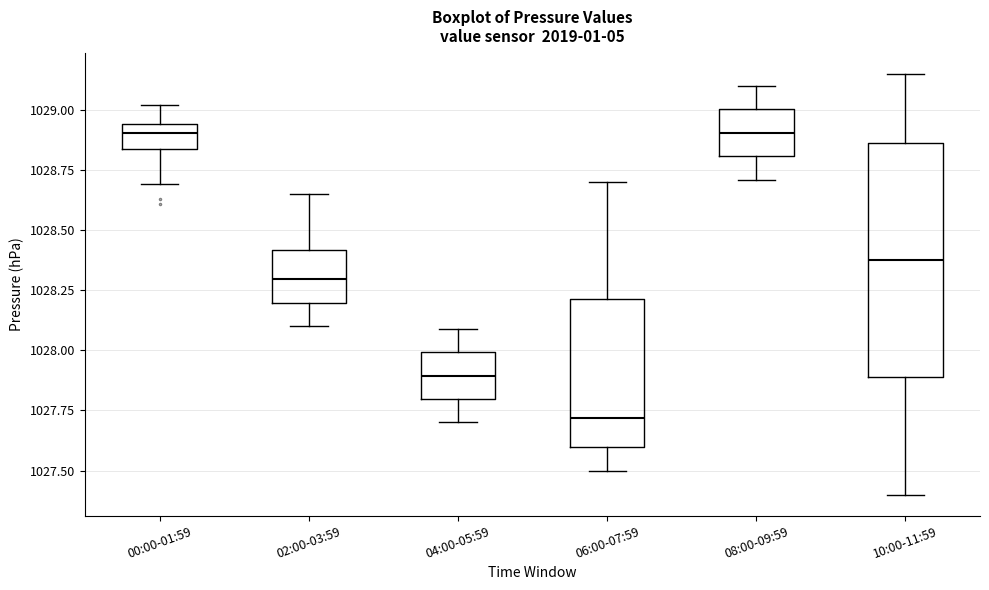

Comparing the boxes themselves (not the whiskers), which one is the tallest?

10:00-11:59